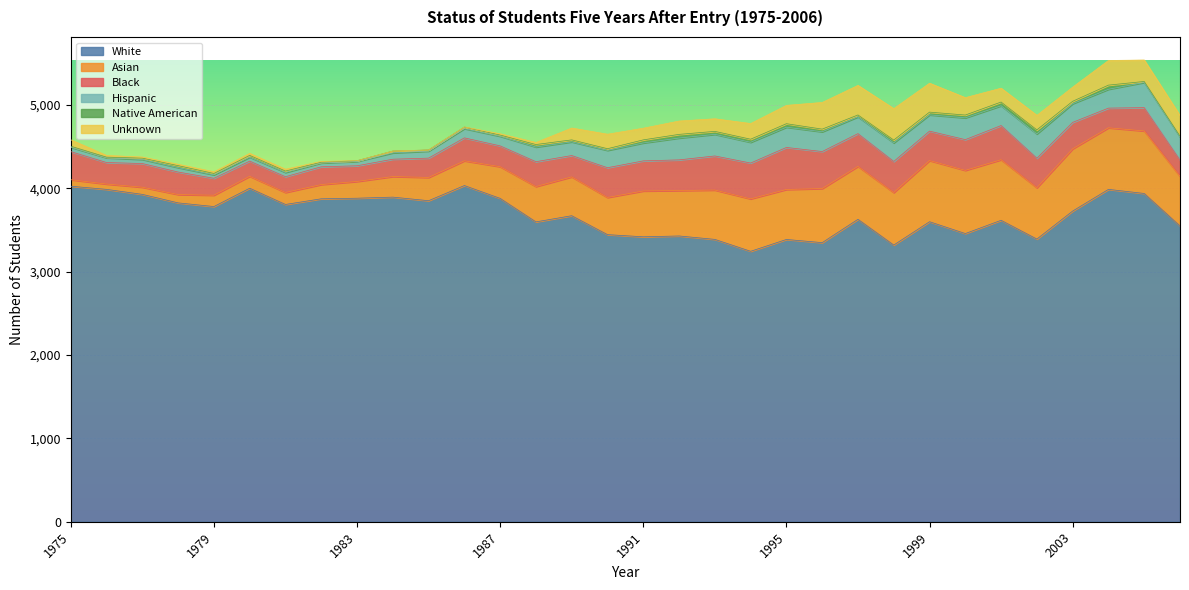

Between 1977 and 1985, which series saw the biggest shift?

Asian